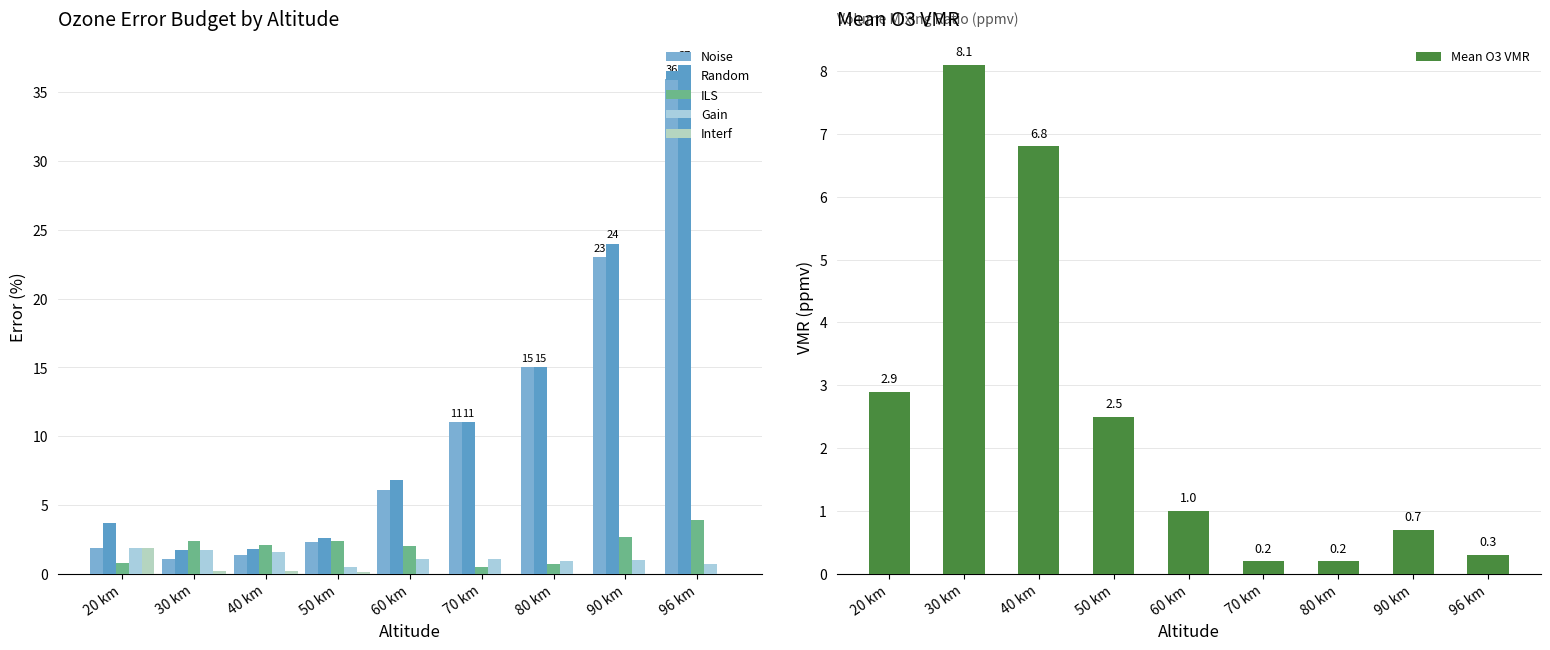

What position from the left is 80 km?

7